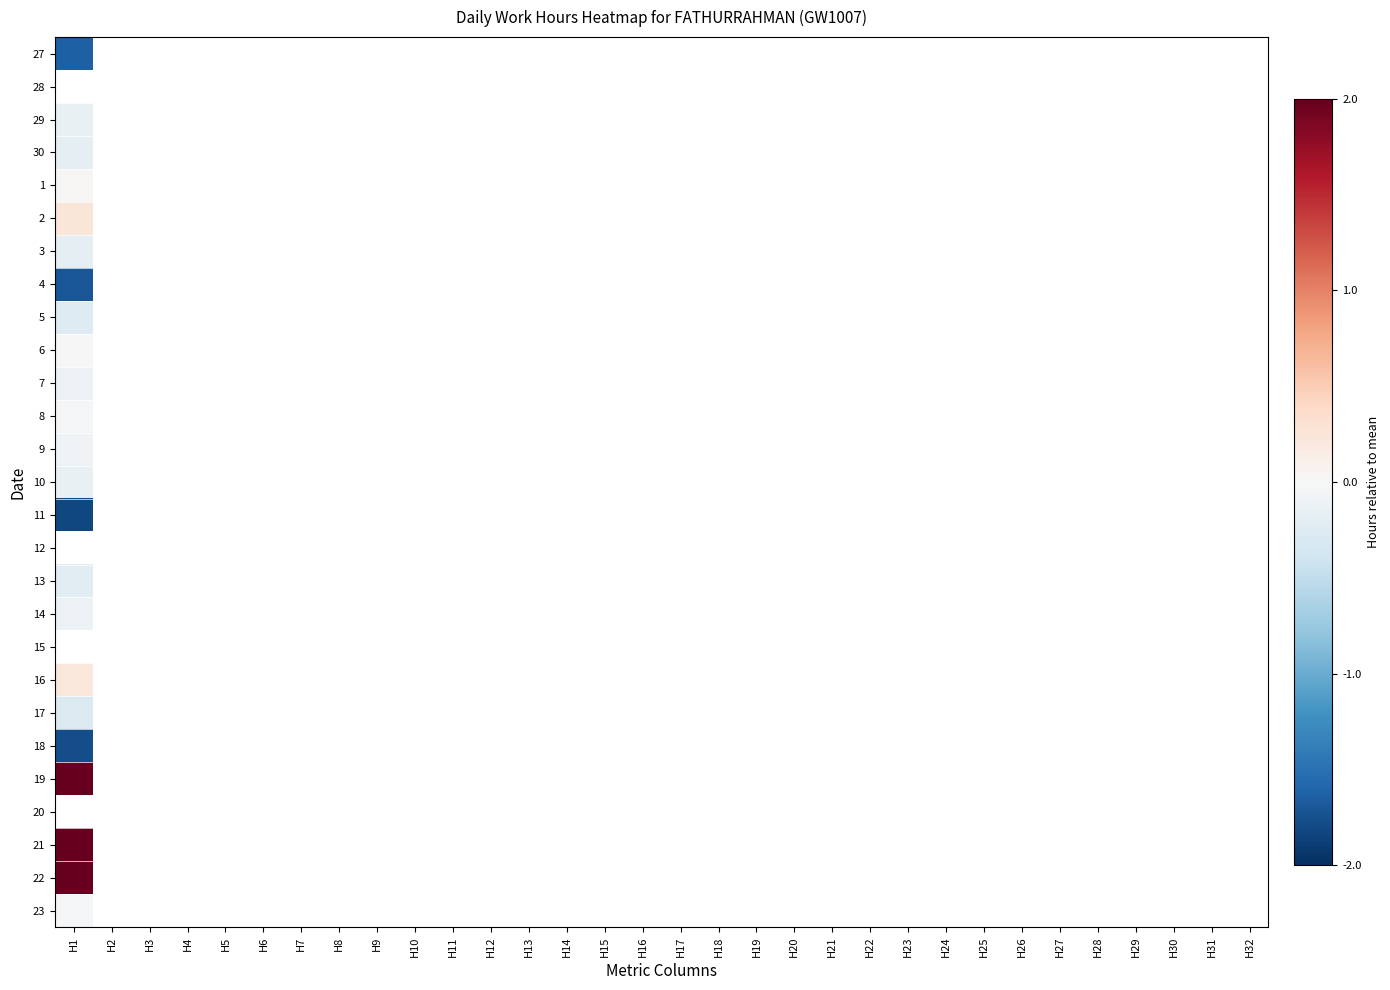

List the labels in order of 10 value, largest first.

H1, H2, H3, H4, H5, H6, H7, H8, H9, H10, H11, H12, H13, H14, H15, H16, H17, H18, H19, H20, H21, H22, H23, H24, H25, H26, H27, H28, H29, H30, H31, H32